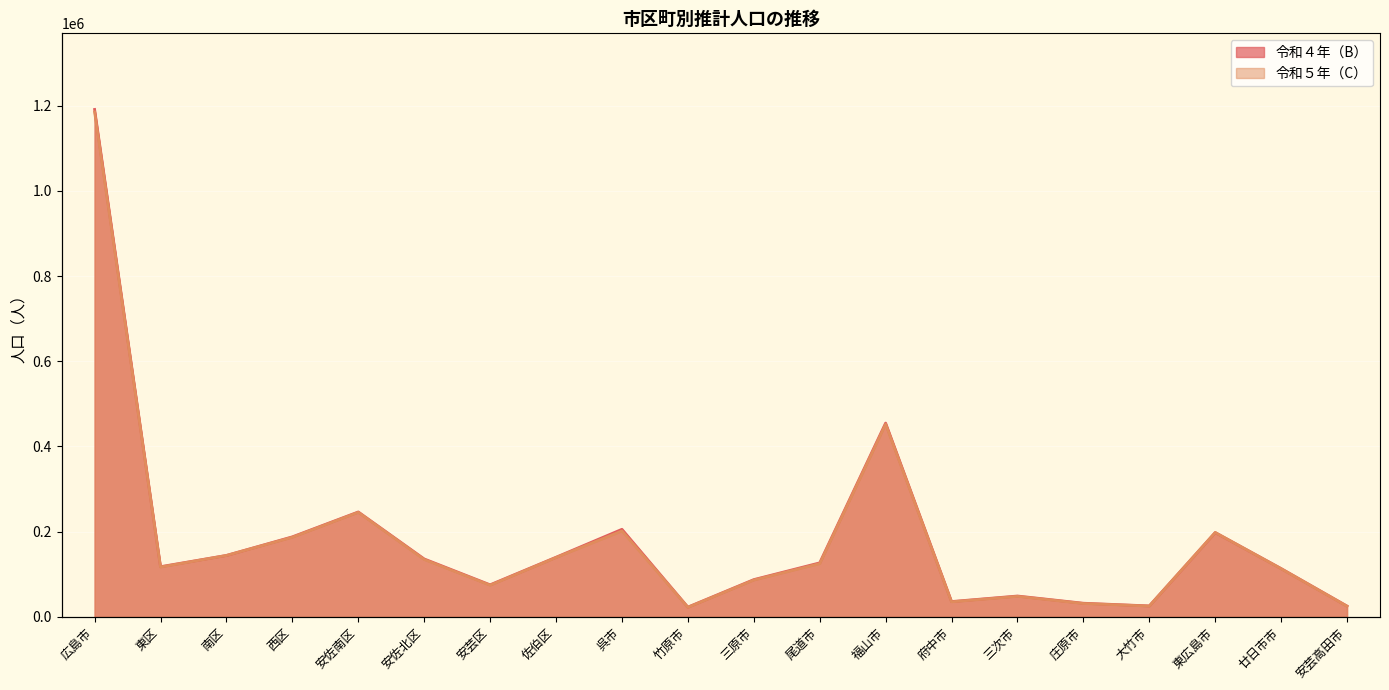

At which category is the sum across all series the highest?

広島市